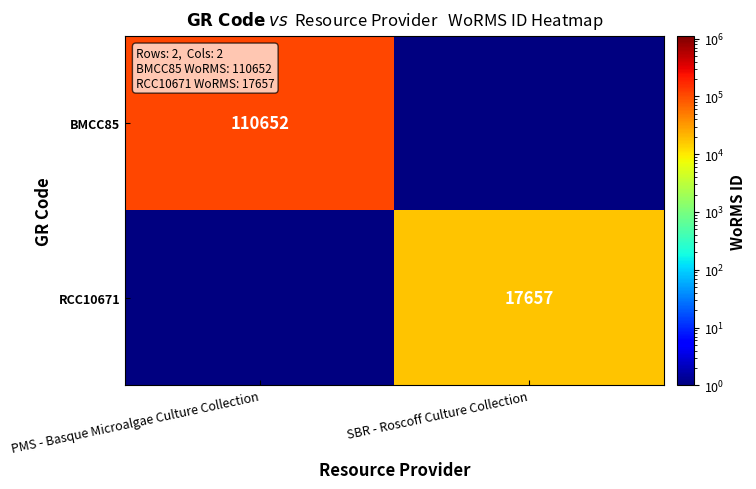

Is the value of RCC10671 at SBR - Roscoff Culture Collection greater than the value of BMCC85 at PMS - Basque Microalgae Culture Collection?

No